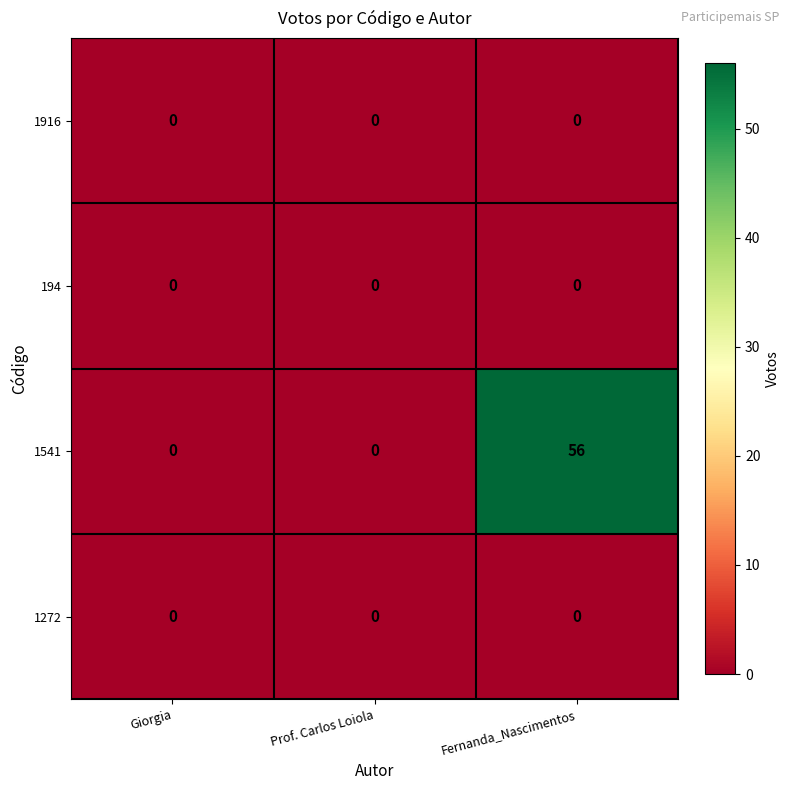

Count the 1541 values in the range 0 to 56.

3